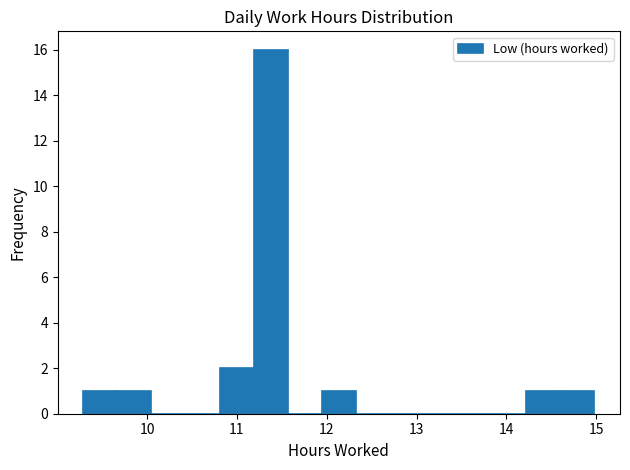

Read against the x-axis, roughly where is the centre of the tallest bar?

11.4